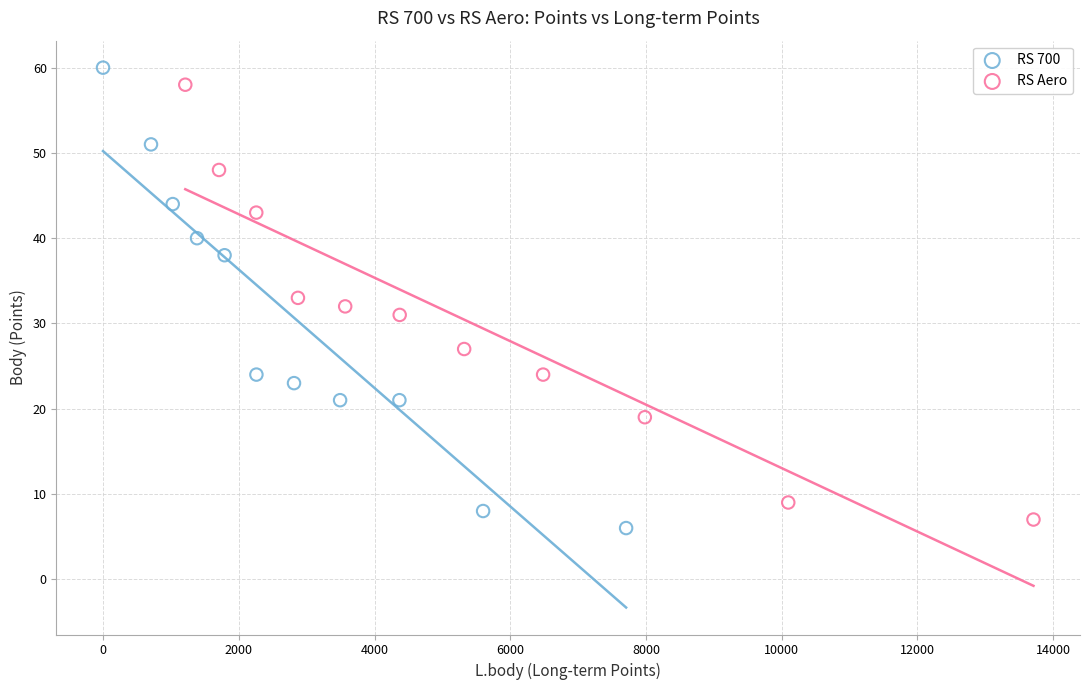

Which series has the widest spread of Y values?

RS 700